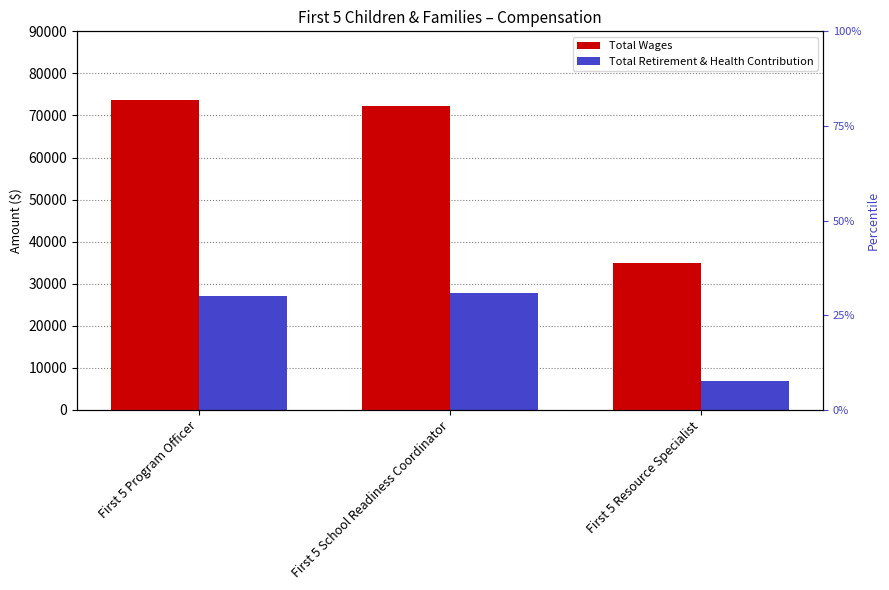

What value does the Total Wages series have at First 5 Resource Specialist?

35031